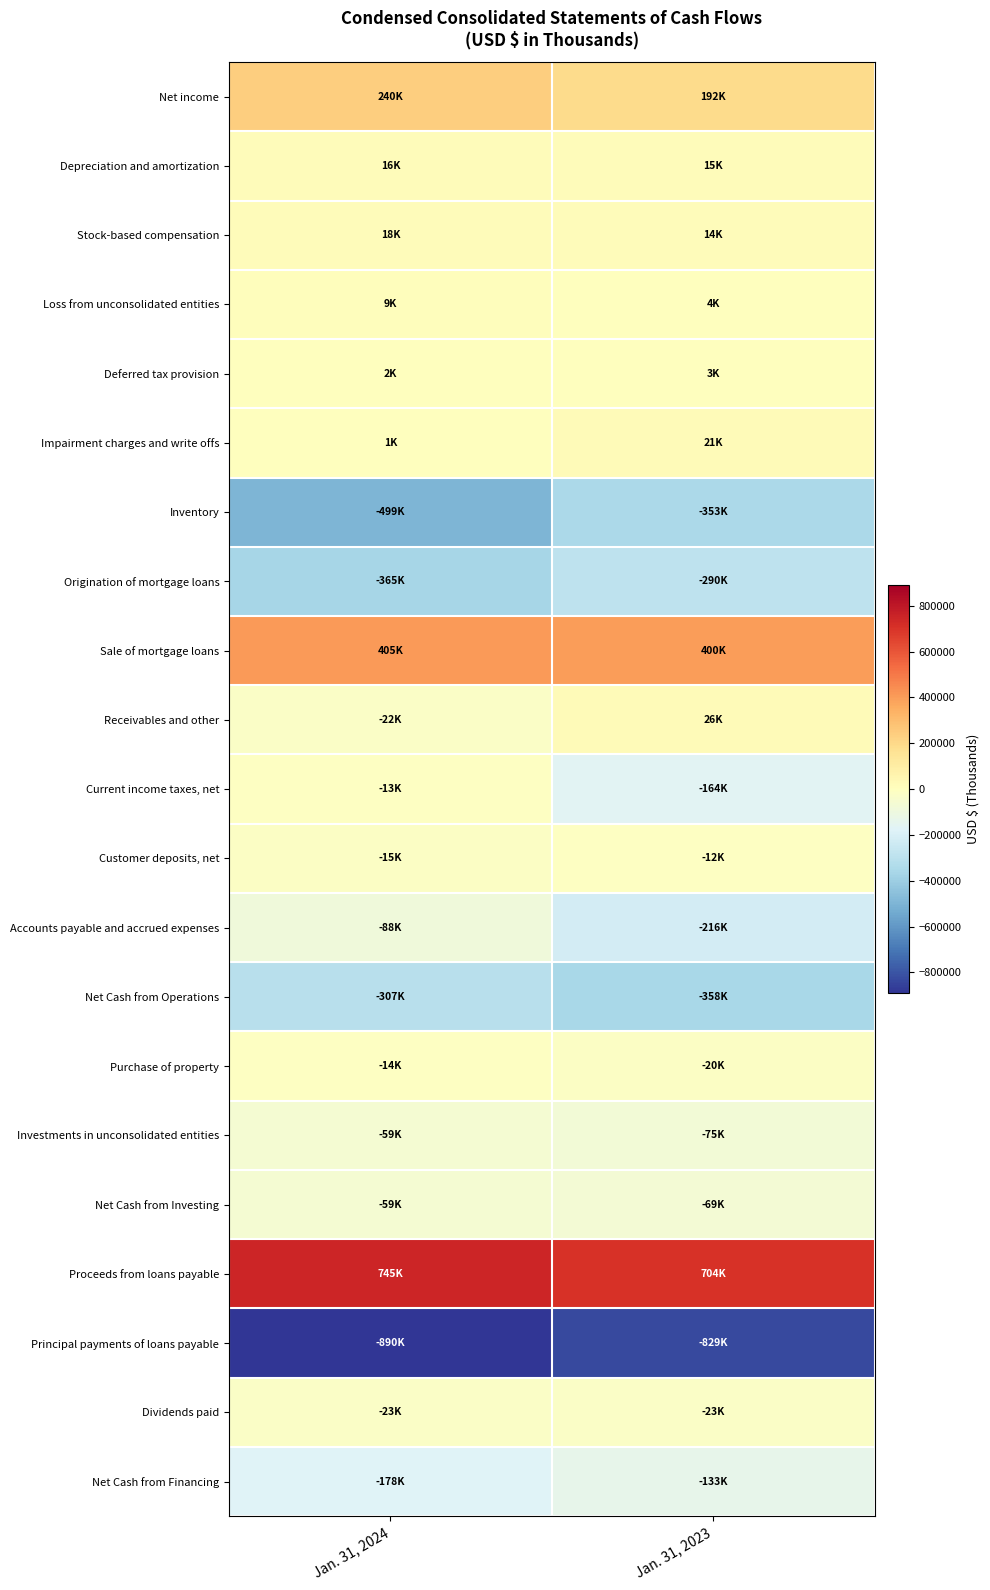

What is the smallest value displayed?

-890178